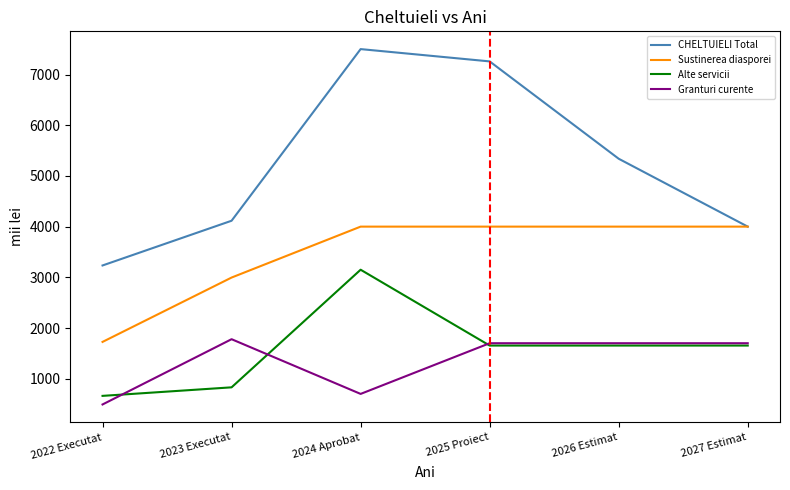

Reading right to left, what are all the values shown in this chart?

CHELTUIELI Total: 4000.0	5339.1	7259.4	7502.0	4116.1	3233.8
Sustinerea diasporei: 4000.0	4000.0	4000.0	4000.0	2995.4	1725.9
Alte servicii: 1654.0	1654.0	1654.0	3150.0	829.8	661.3
Granturi curente: 1700.0	1700.0	1700.0	700.0	1779.3	491.8